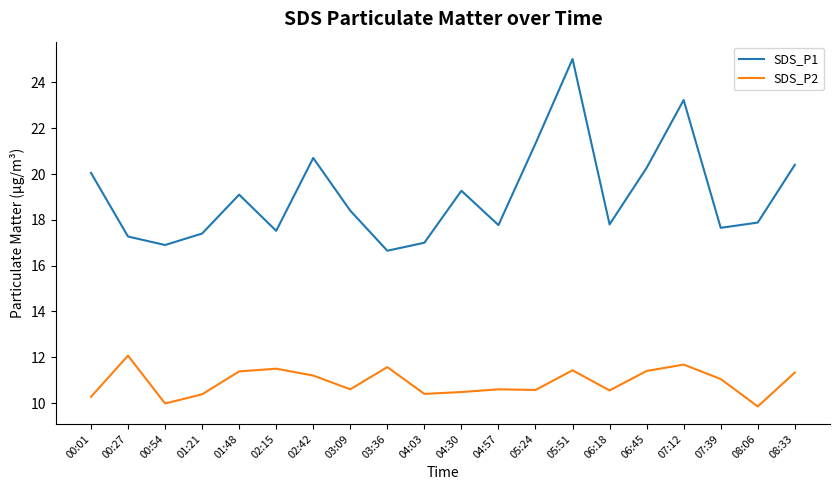

Does the chart have visible grid lines?

No